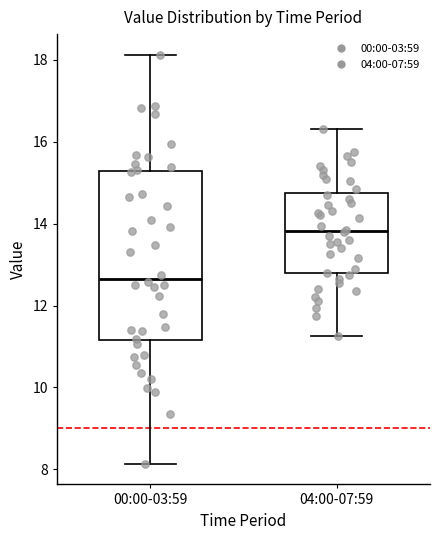

Reading left to right, transcribe this box plot: for each box, give where its median line is, the range the box spans, and where its two whiskers end, as read against the y-axis. The values are not printed on the chart, so give them approximately, as read against the axis.

00:00-03:59: median 12.6, box 11.2 to 15.2, whiskers 8.2 to 18.2
04:00-07:59: median 13.8, box 12.8 to 14.8, whiskers 11.2 to 16.4